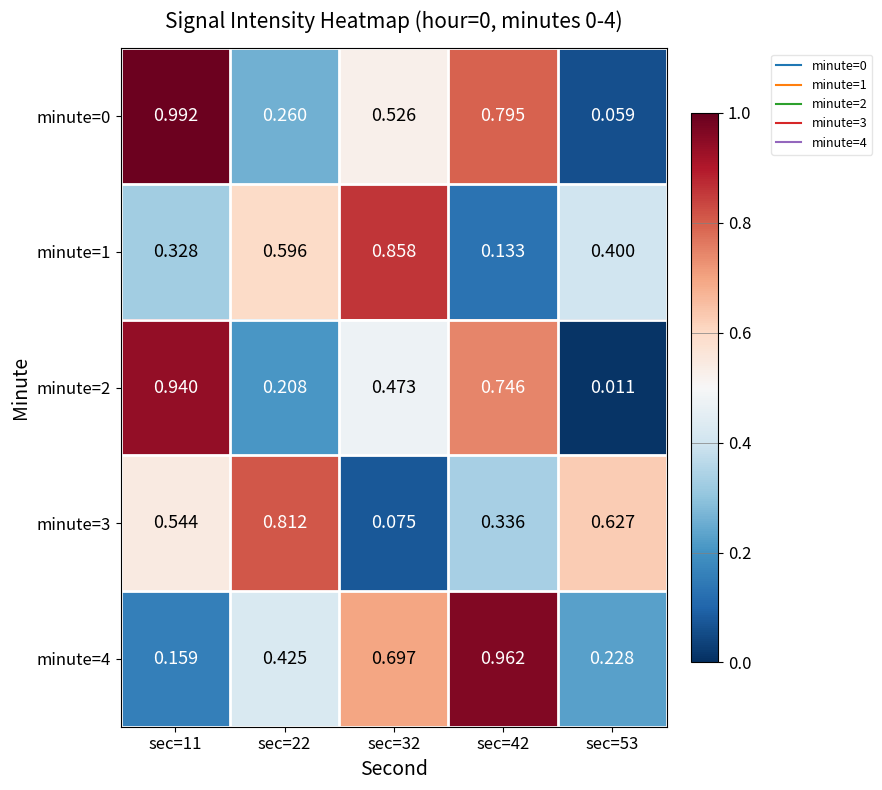

Which series changed the most between sec=32 and sec=42?

minute=1